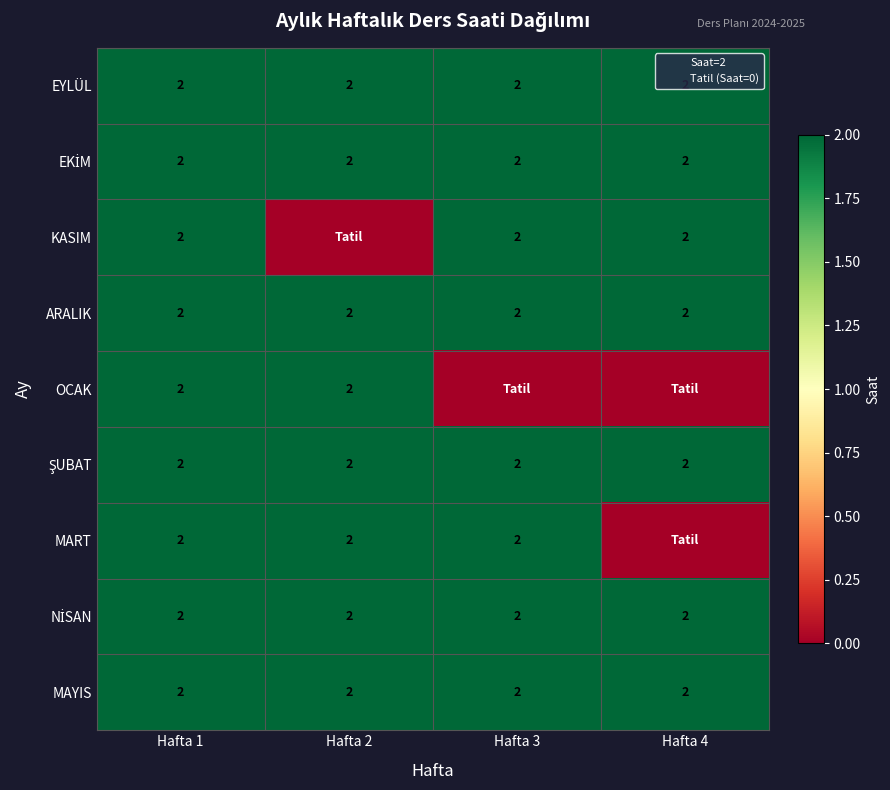

What is the total value across all series at Hafta 3?

16